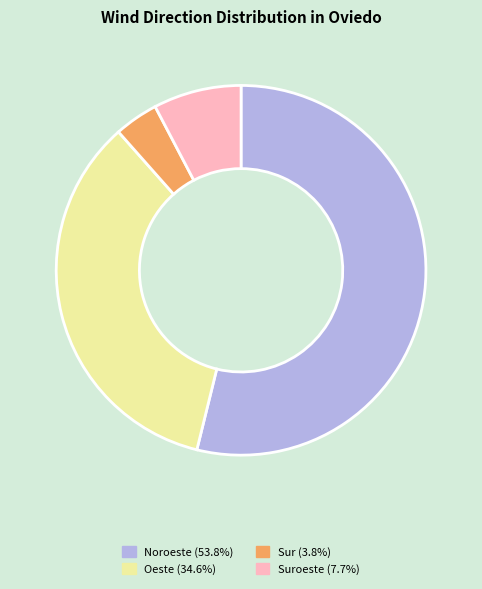

Is there any slice that represents more than half of the pie?

Yes